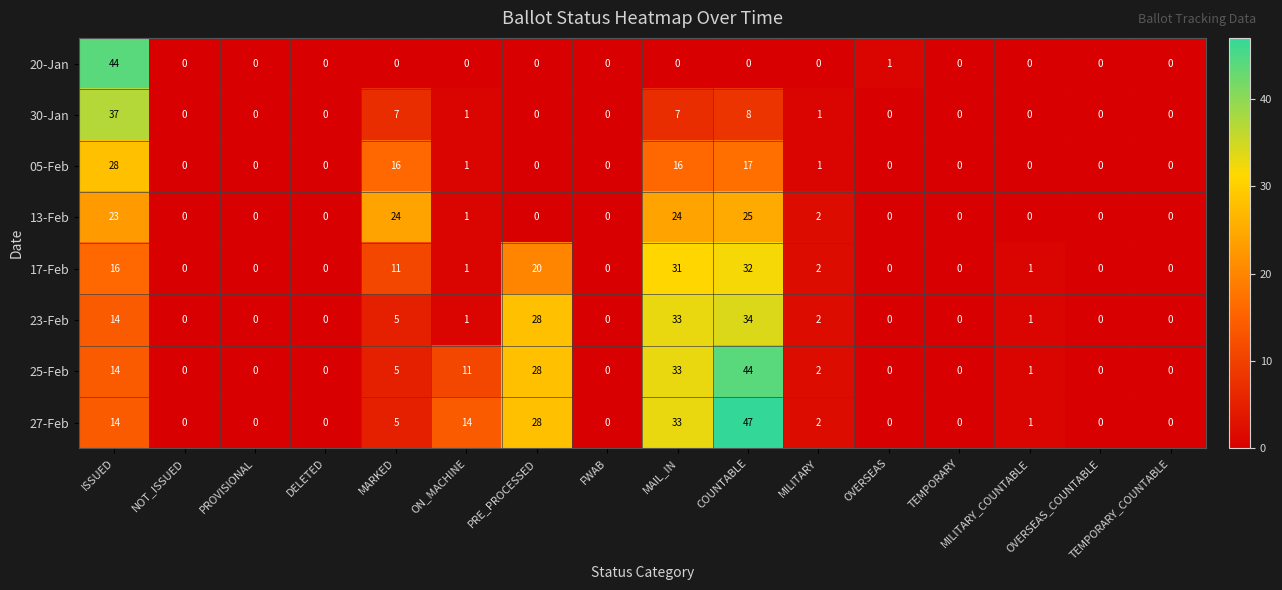

At how many categories does at least one series exceed 40?

2